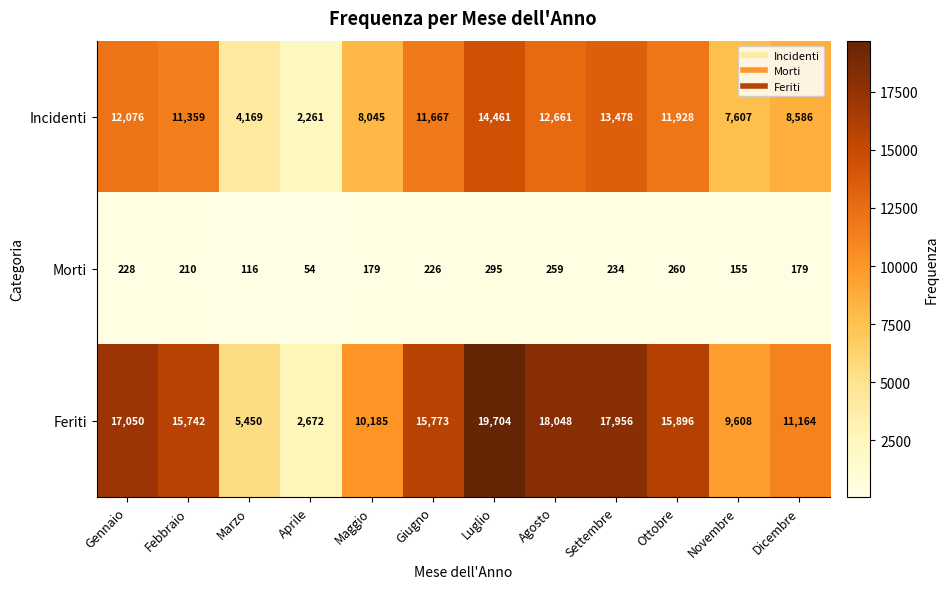

Count the number of categories in the chart.

12